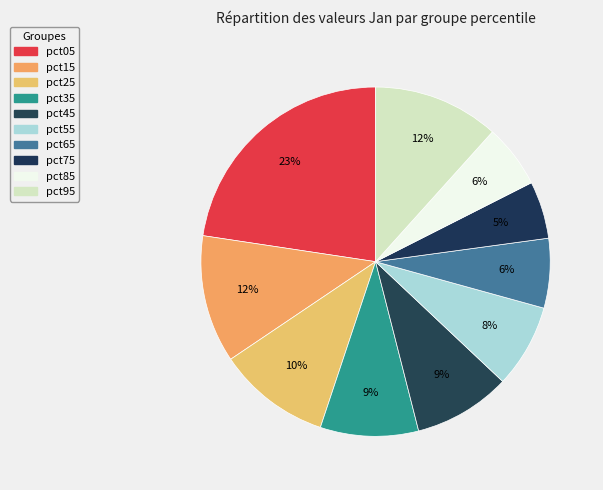

Does any single category account for the majority?

No